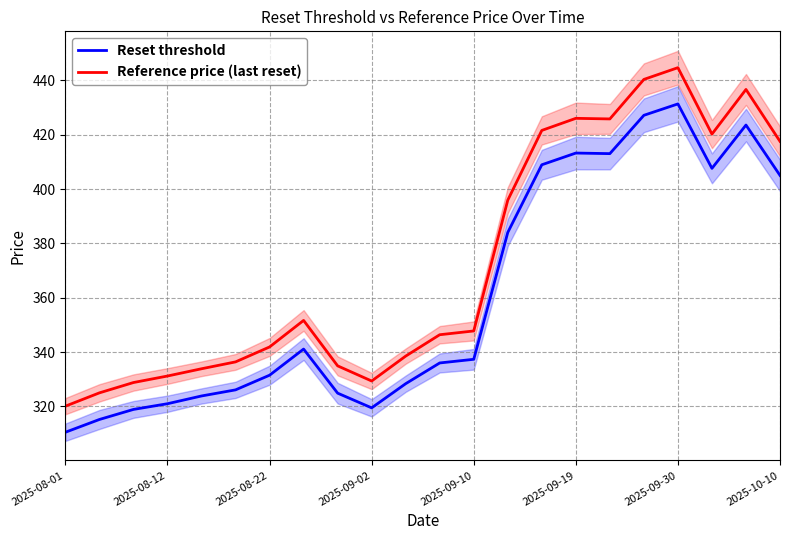

Rank the series by their maximum value, from lowest to highest.

Reset threshold, Reference price (last reset)